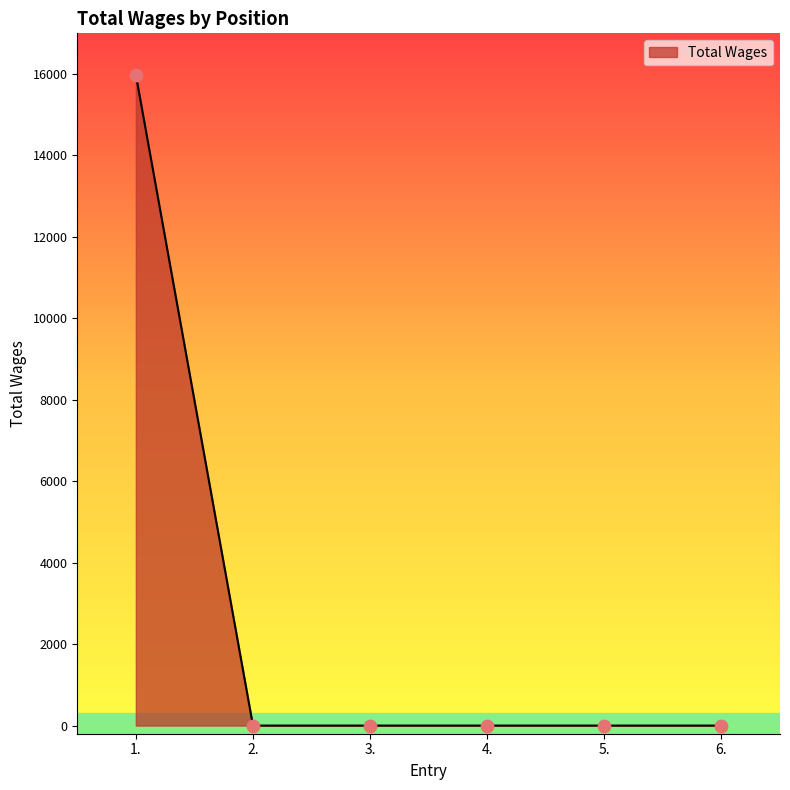

Between 5. and 1., which is larger?

1.